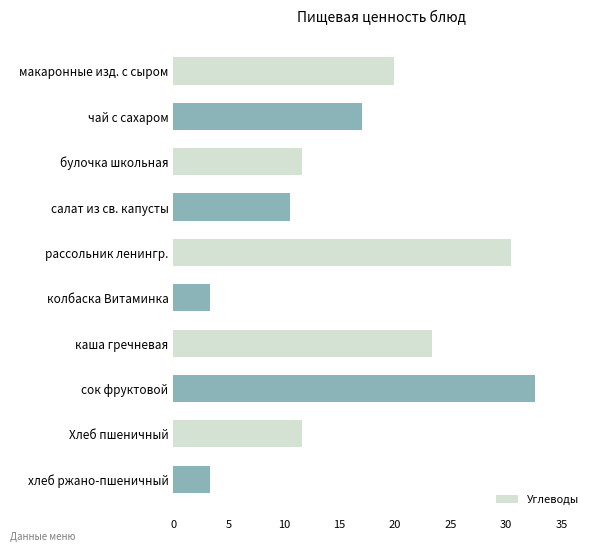

How many categories are shown in the chart?

10